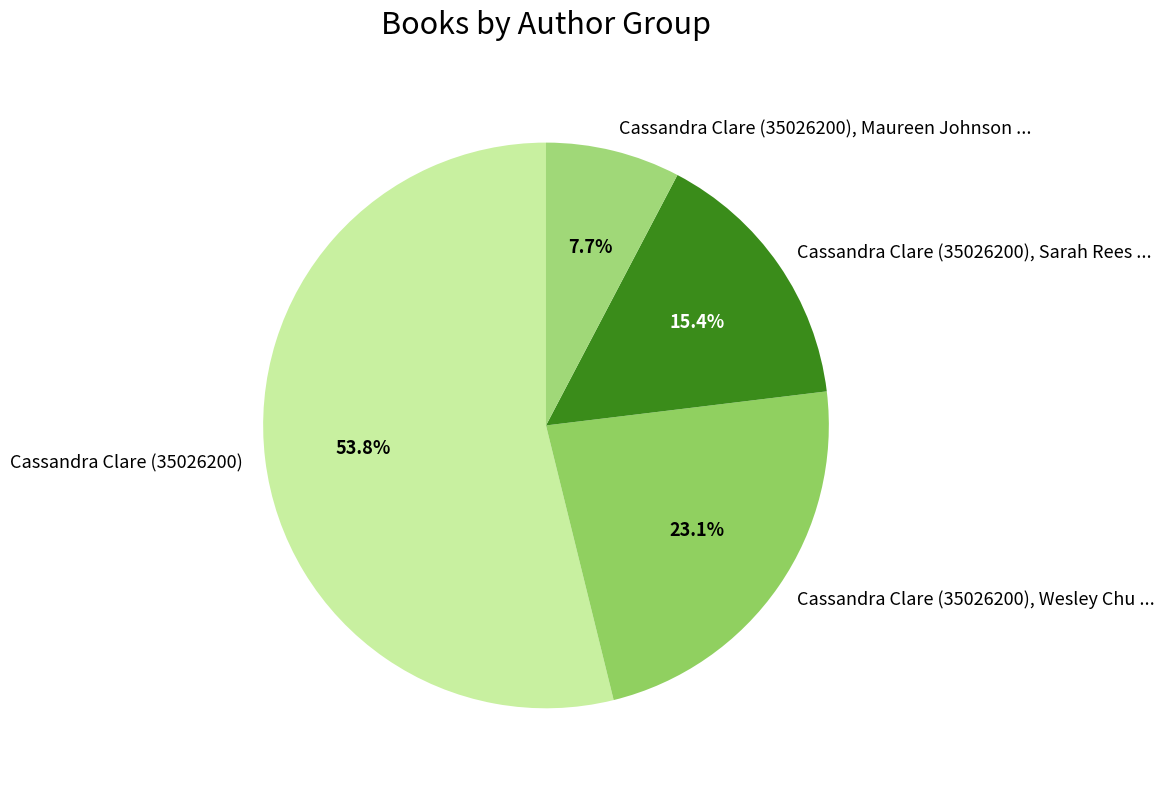

What is the ratio of the value at Cassandra Clare (35026200) to the value at Cassandra Clare (35026200), Maureen Johnson ...?

7.0